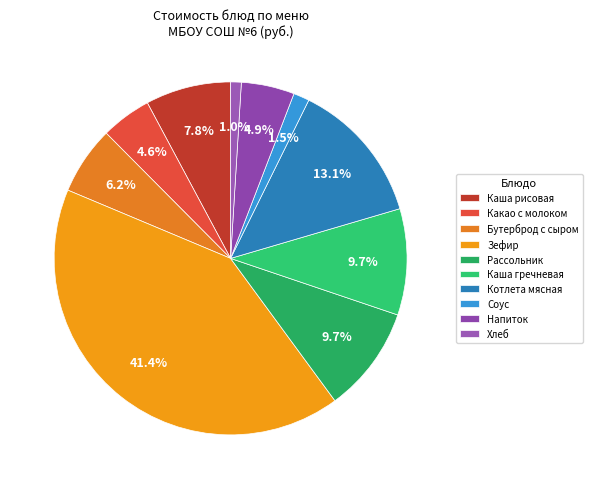

Is Каша гречневая the majority of the pie?

No